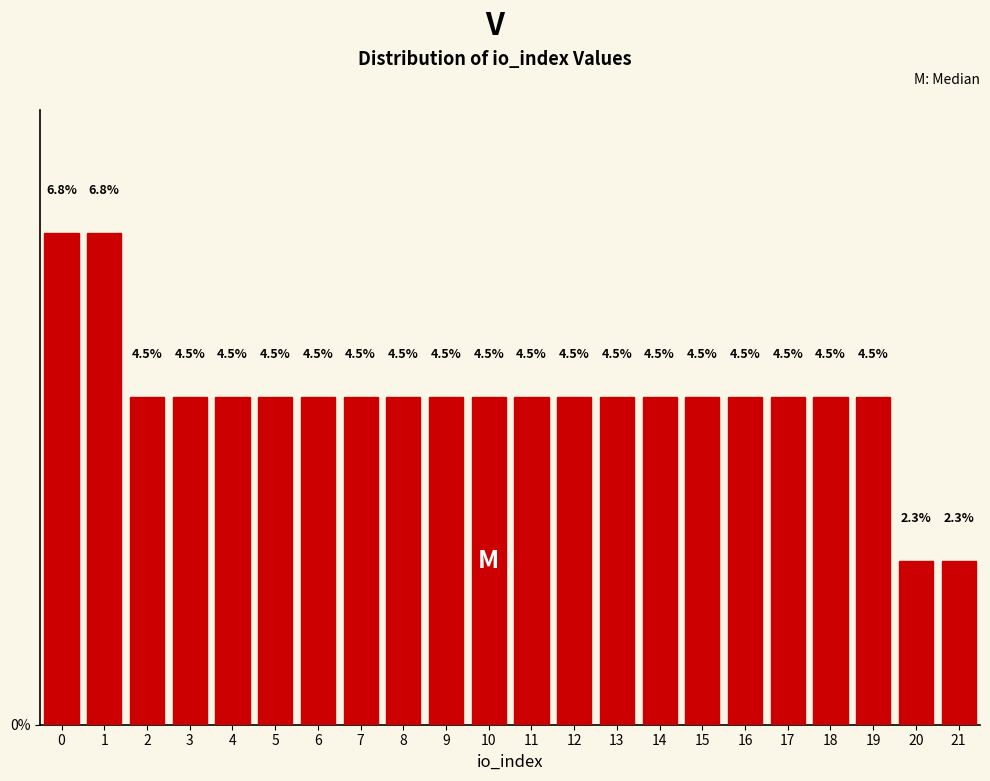

Reading right to left, extract all data points from this chart.

2.3	2.3	4.5	4.5	4.5	4.5	4.5	4.5	4.5	4.5	4.5	4.5	4.5	4.5	4.5	4.5	4.5	4.5	4.5	4.5	6.8	6.8